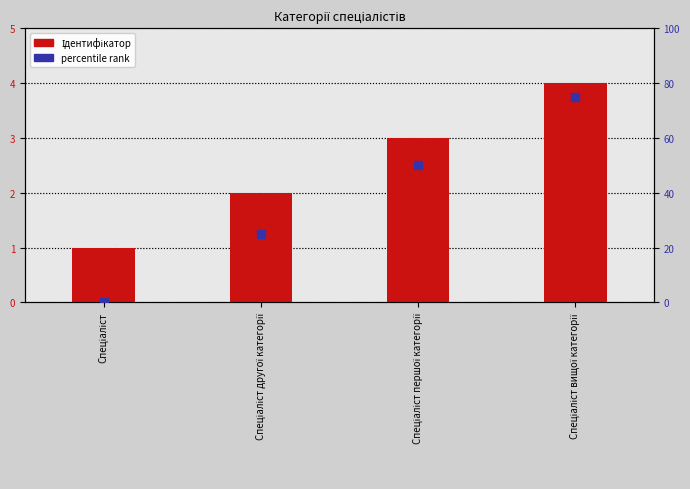

Which series contains the lowest Y value?

percentile rank